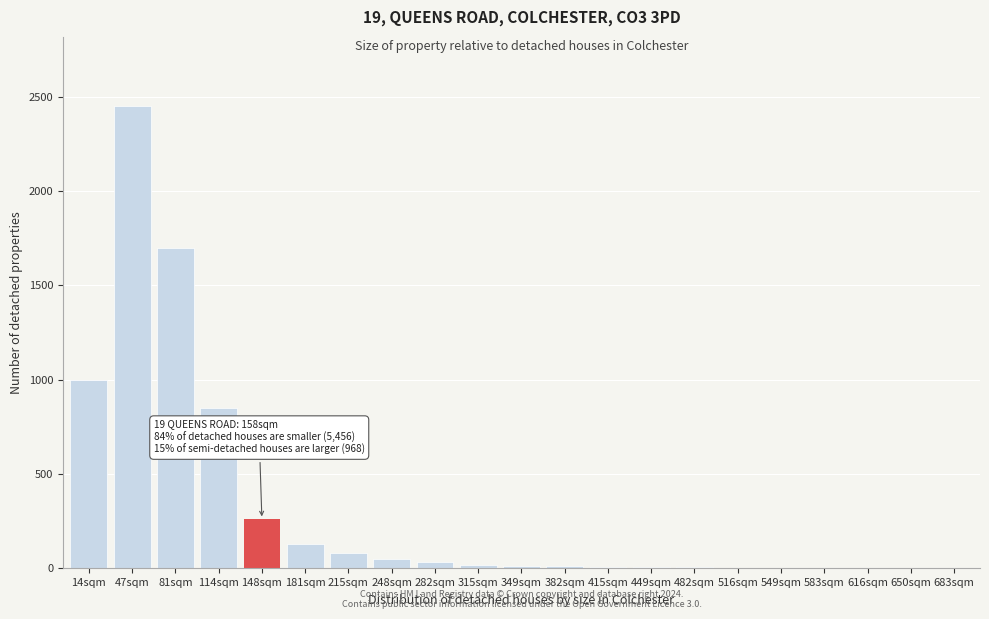

What is the greatest value displayed?

2450